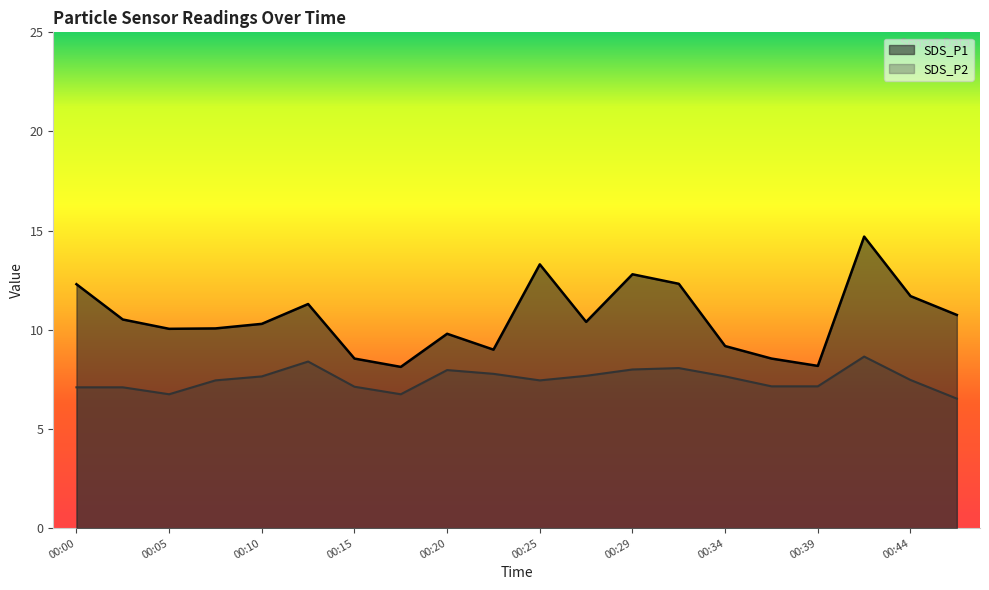

At which category does the chart reach its minimum across all series?

00:46